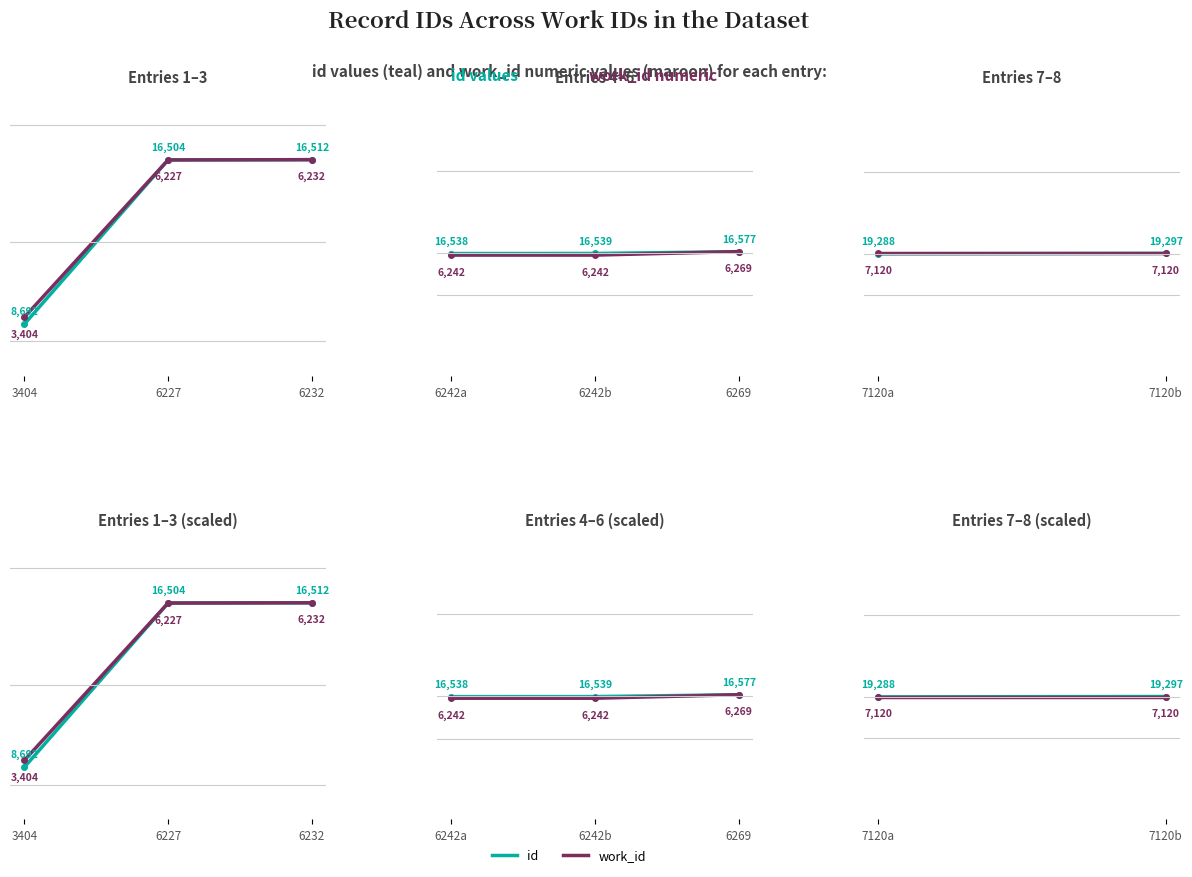

Does the chart display data point markers on the line(s)?

Yes